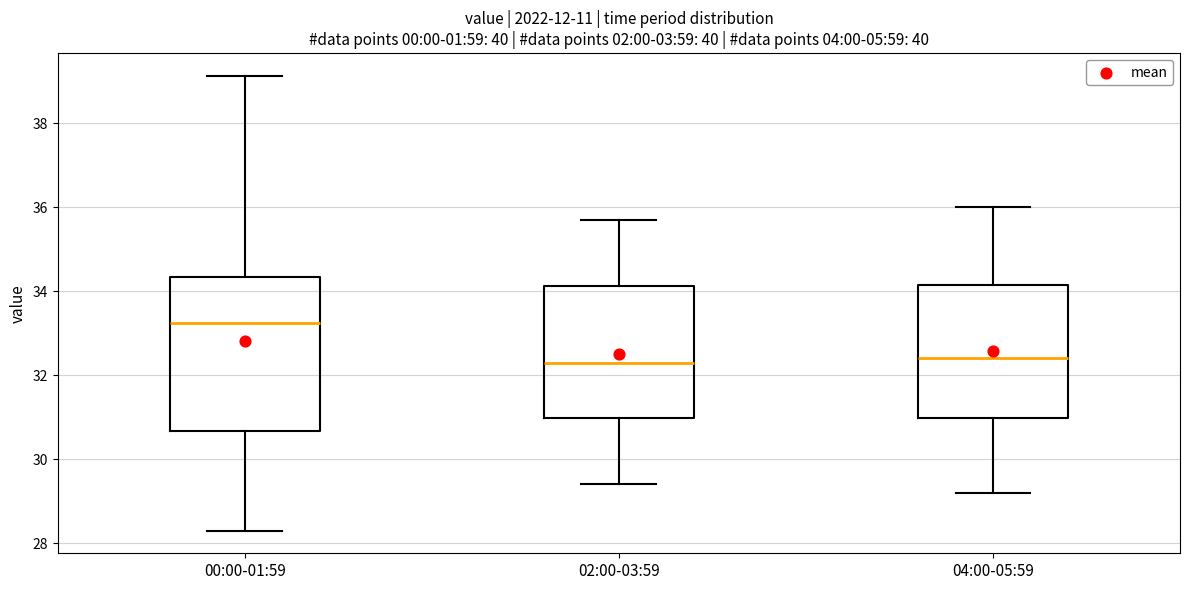

Reading left to right, transcribe this box plot: for each box, give where its median line is, the range the box spans, and where its two whiskers end, as read against the y-axis. The values are not printed on the chart, so give them approximately, as read against the axis.

00:00-01:59: median 33.2, box 30.6 to 34.4, whiskers 28.4 to 39.2
02:00-03:59: median 32.4, box 31.0 to 34.2, whiskers 29.4 to 35.8
04:00-05:59: median 32.4, box 31.0 to 34.2, whiskers 29.2 to 36.0